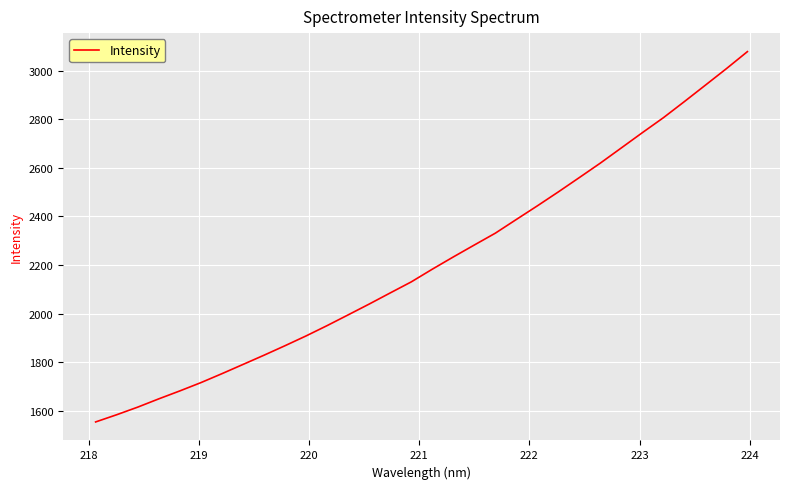

What is the maximum value shown in the chart?

3078.0